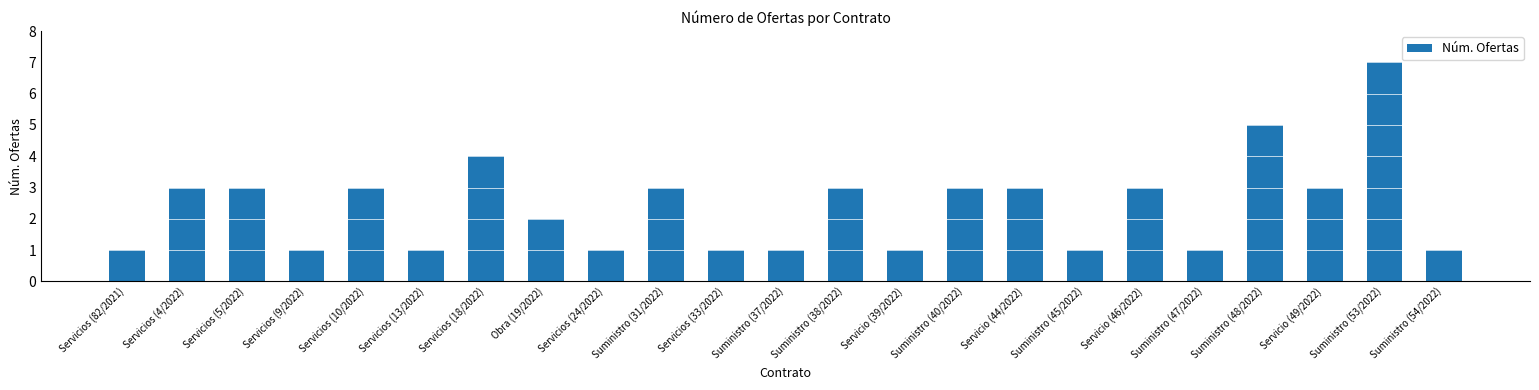

What is the sum of all values?

55